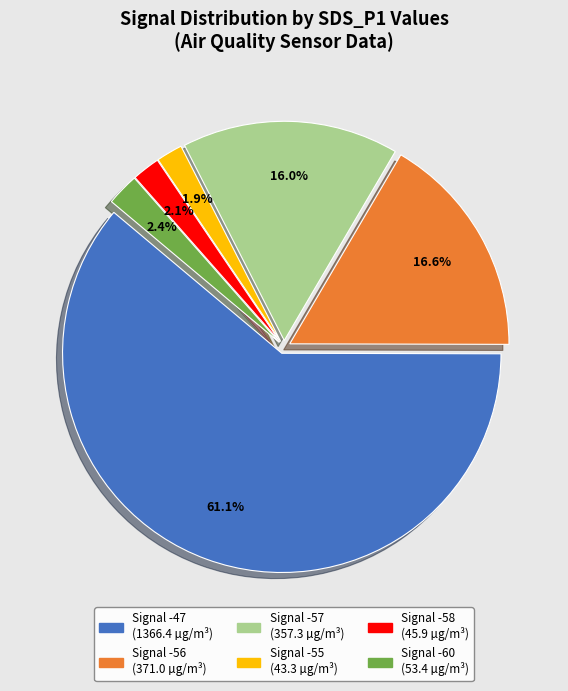

Does any single category account for the majority?

Yes